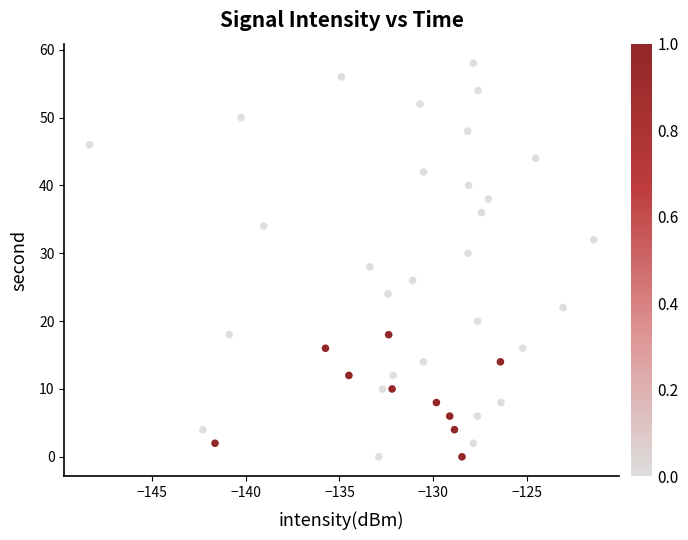

What is the range of Y values (max minus min)?

58